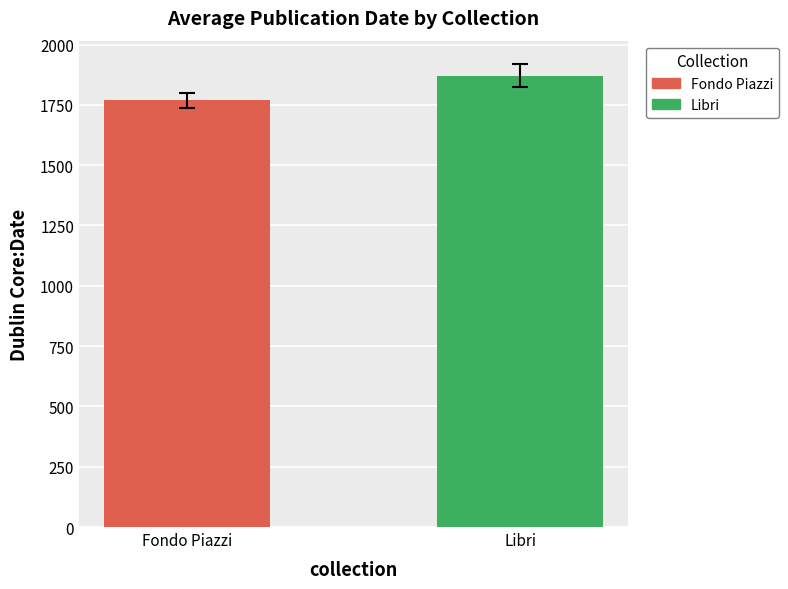

Which has a higher value, Fondo Piazzi or Libri?

Libri